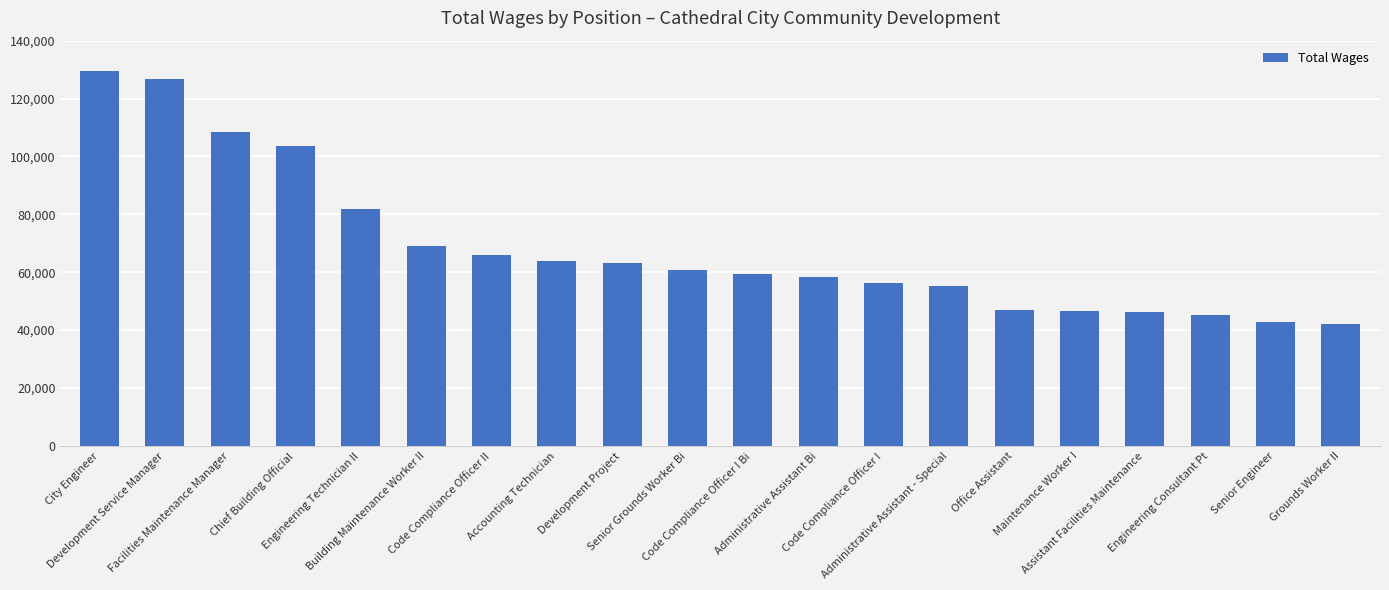

What is the label of the 12th bar from the left?

Administrative Assistant Bi